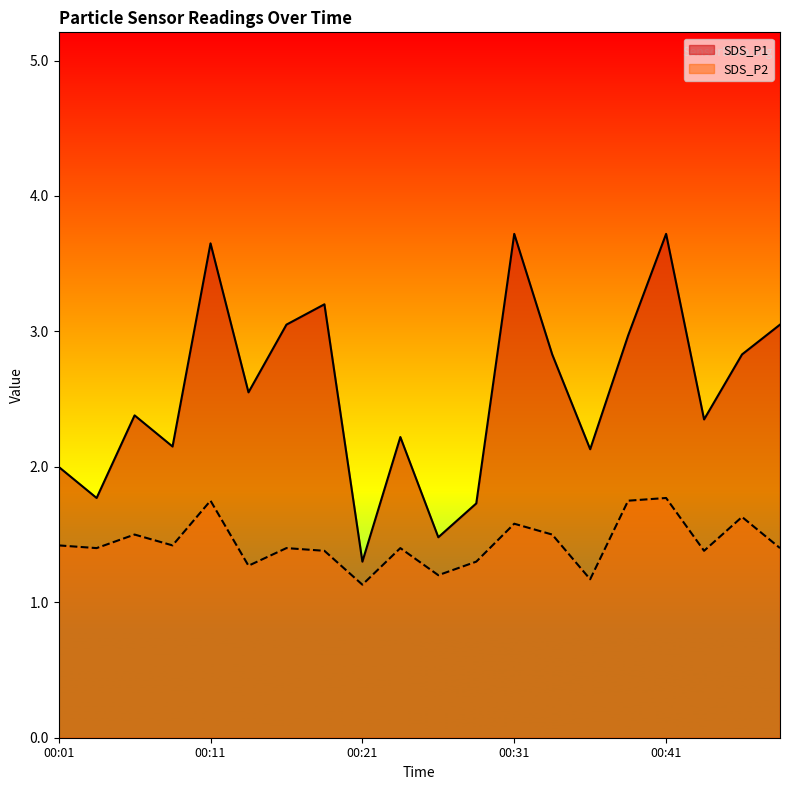

What value does the SDS_P2 series have at 00:04?

1.4